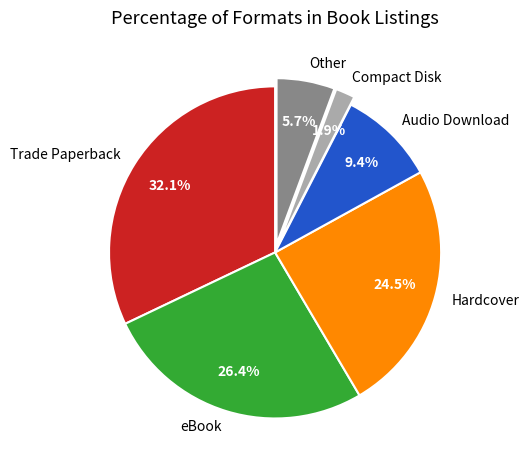

Is there a majority slice in this chart?

No